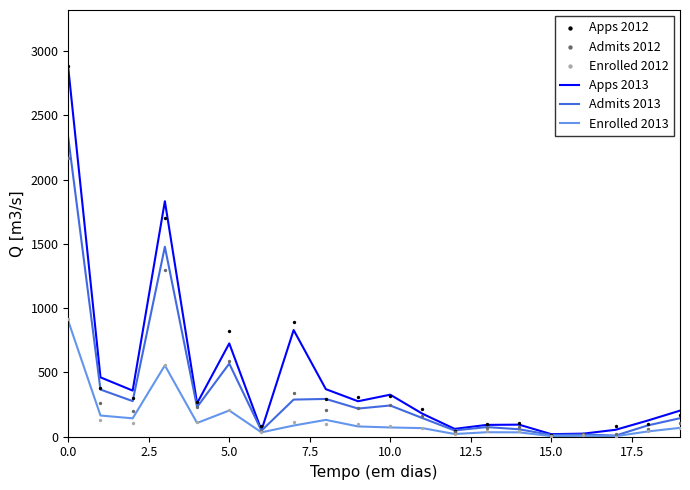

What are all the series names shown in the legend?

Apps 2013, Admits 2013, Enrolled 2013, Apps 2012, Admits 2012, Enrolled 2012